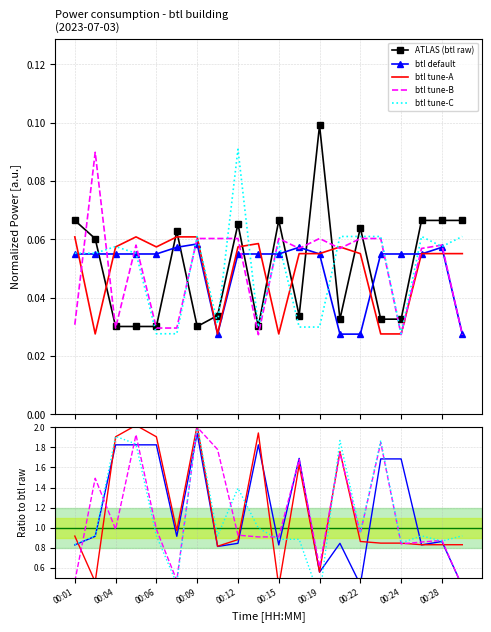

What is the difference between the btl default values at 15 and 00:24?

0.8